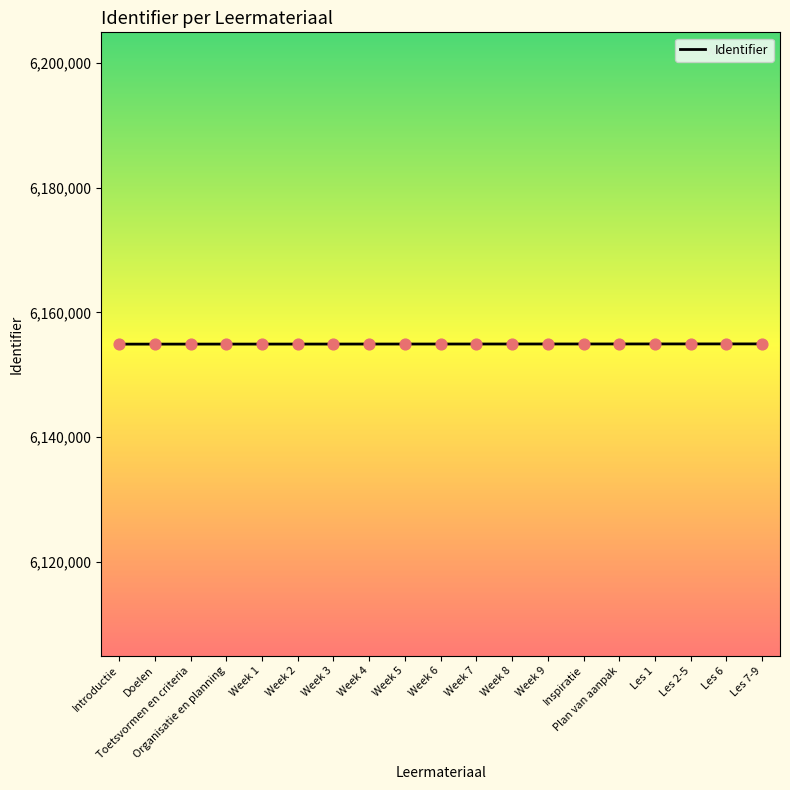

What is the ratio of the value at Toetsvormen en criteria to the value at Week 5?

1.0